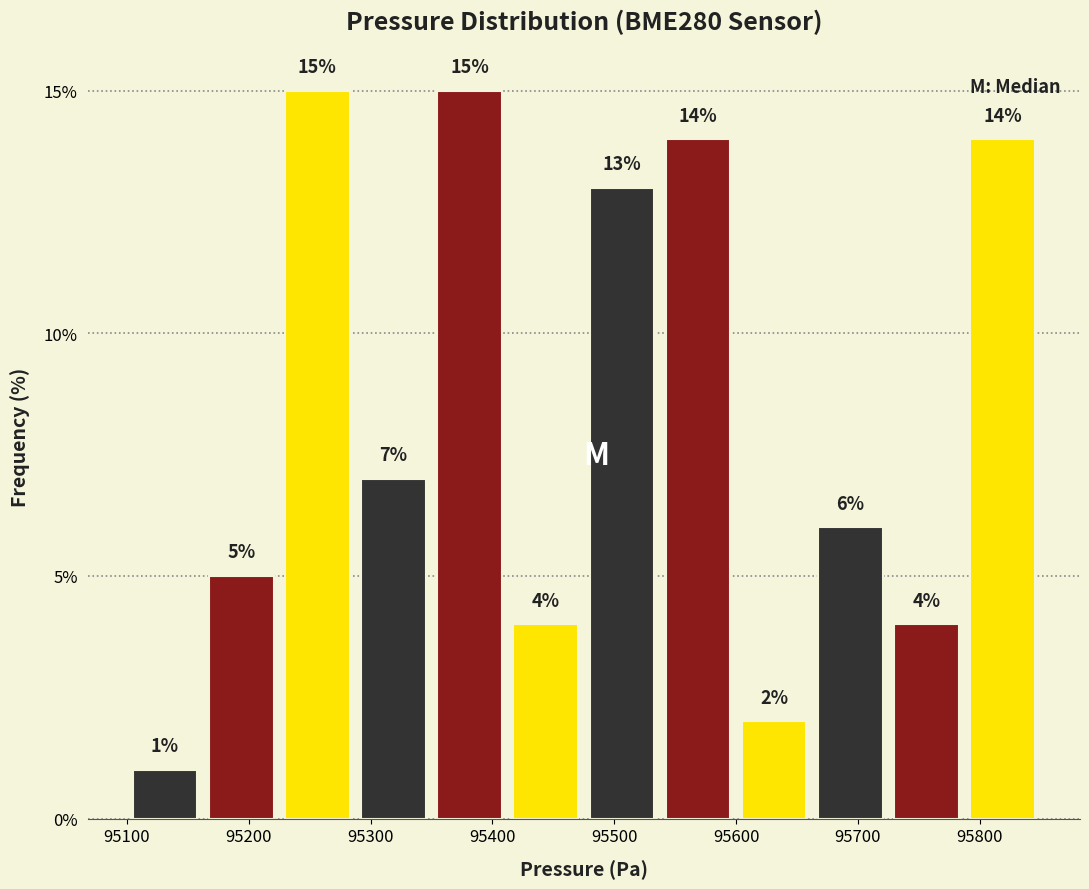

Reading left to right, transcribe this chart: for each bar, give the range it covers on the x-axis and its height. The bar edges are not printed on the chart, so give them approximately, as read against the axis.

95100 to 95160: 1
95160 to 95230: 5
95230 to 95290: 15
95290 to 95350: 7
95350 to 95410: 15
95410 to 95480: 4
95480 to 95540: 13
95540 to 95600: 14
95600 to 95660: 2
95660 to 95730: 6
95730 to 95790: 4
95790 to 95850: 14